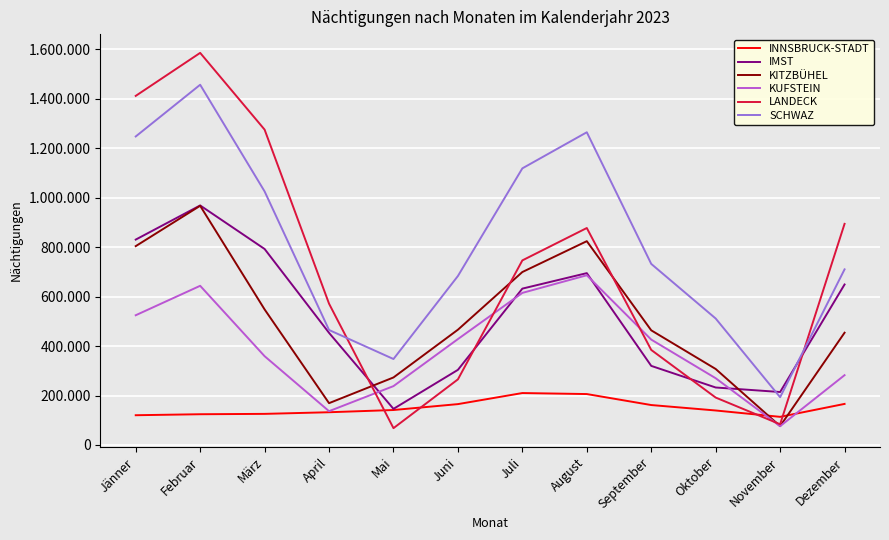

True or false: KITZBÜHEL and SCHWAZ cross at least once.

False